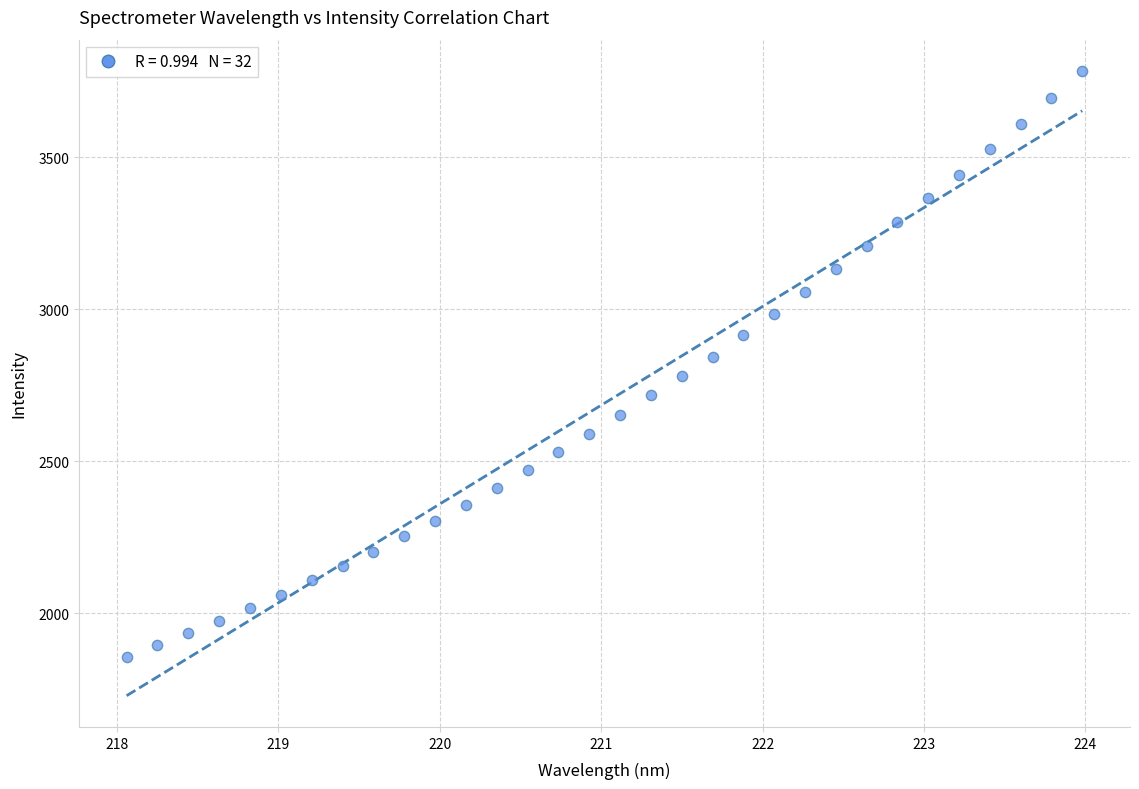

What is the range of X values (max minus min)?

5.9